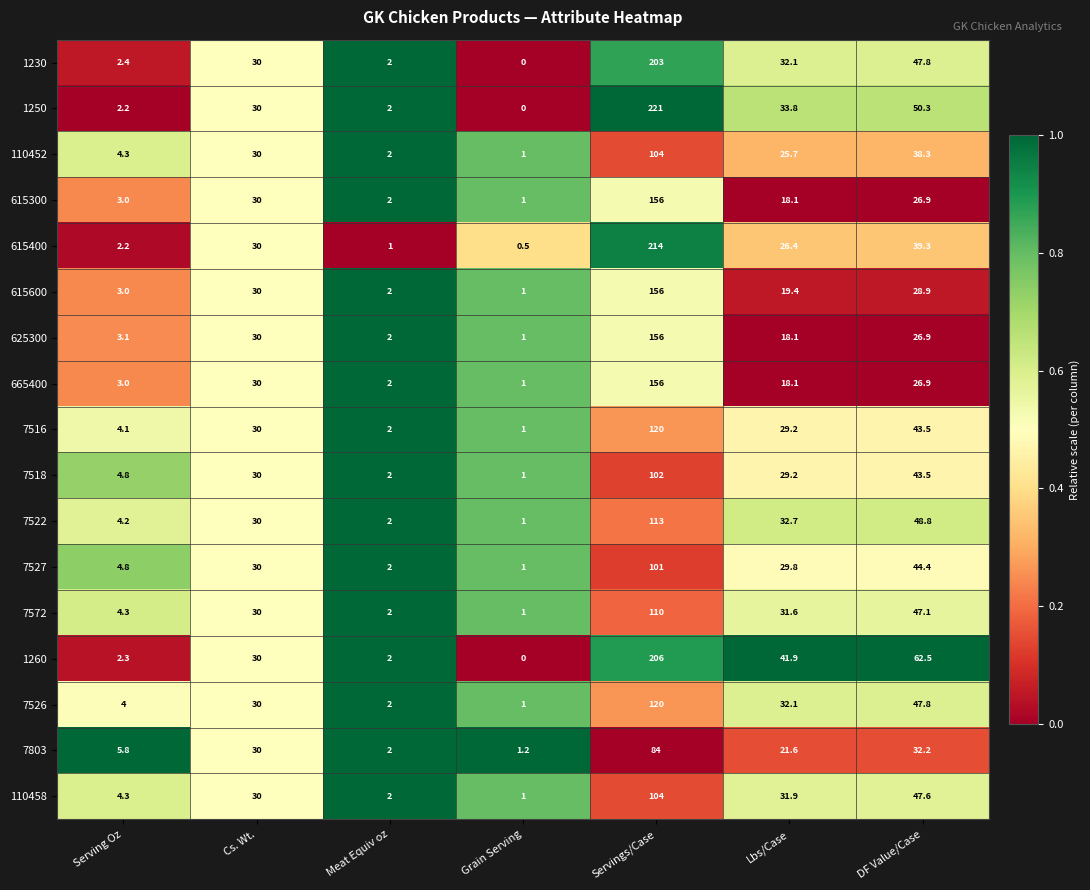

What is the greatest value displayed?

221.0